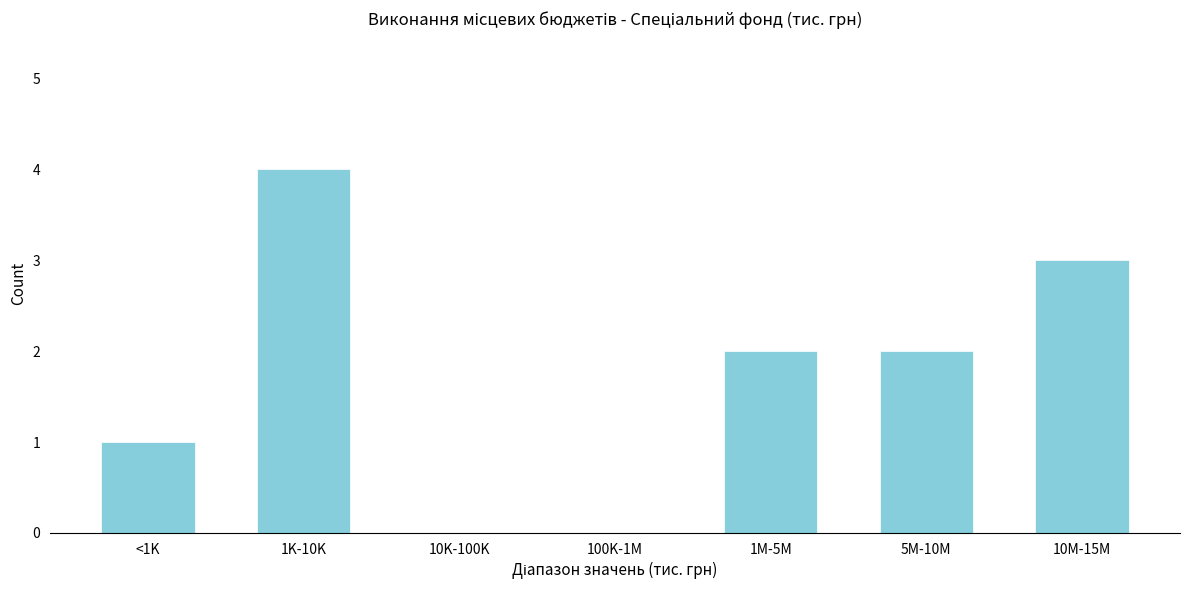

Reading right to left, extract all data points from this chart.

10M-15M=3	5M-10M=2	1M-5M=2	100K-1M=0	10K-100K=0	1K-10K=4	<1K=1